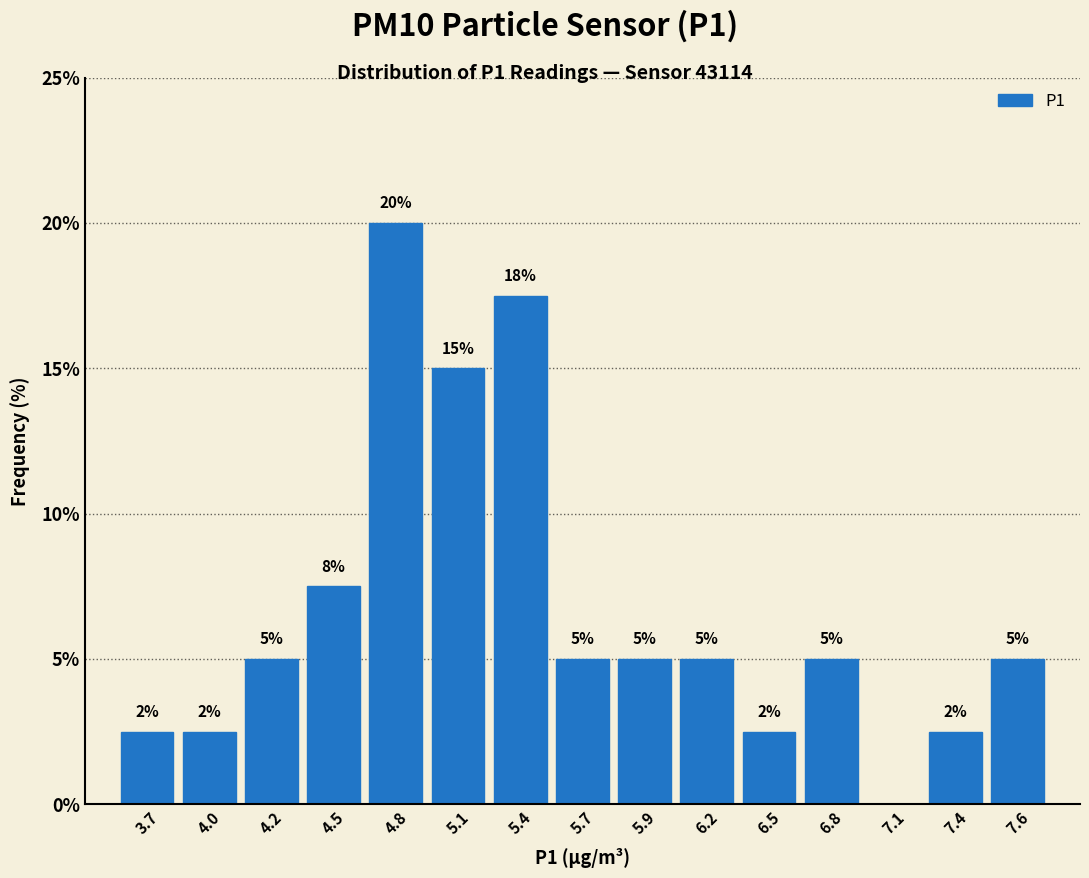

Over which range of the x-axis is the bar tallest?

4.65 to 4.95